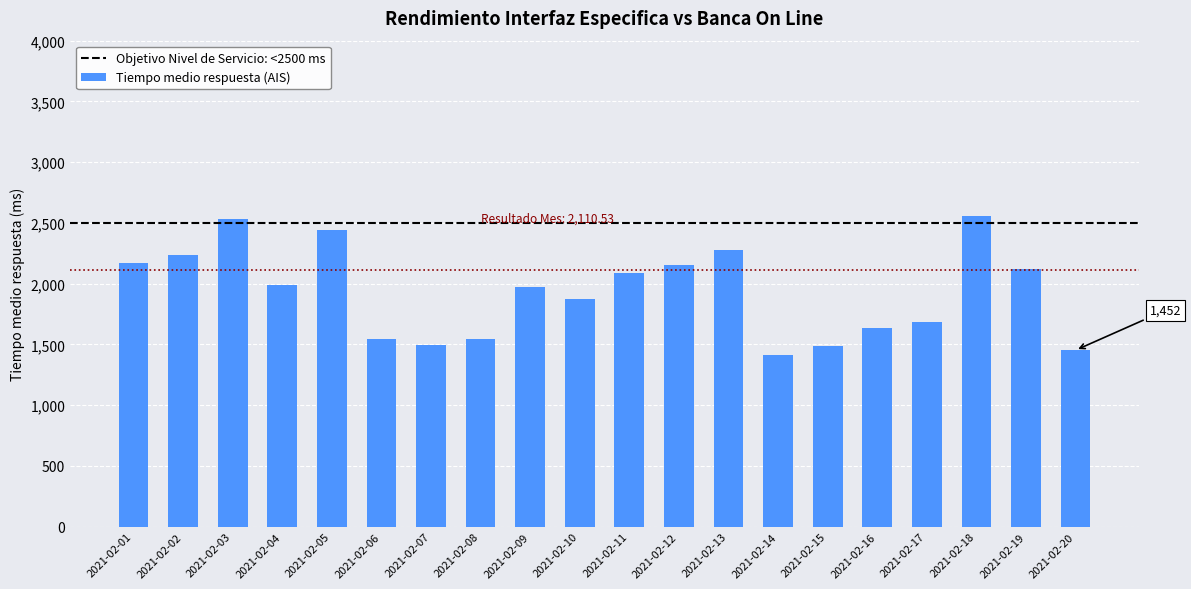

How many series are shown in this chart?

1